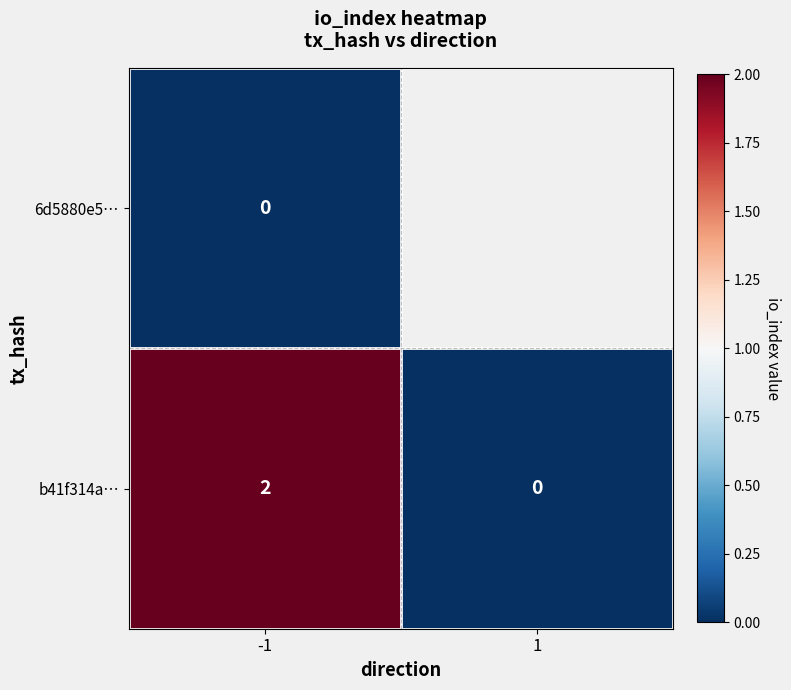

Is the value of b41f314a… at -1 greater than the value of 6d5880e5… at -1?

Yes